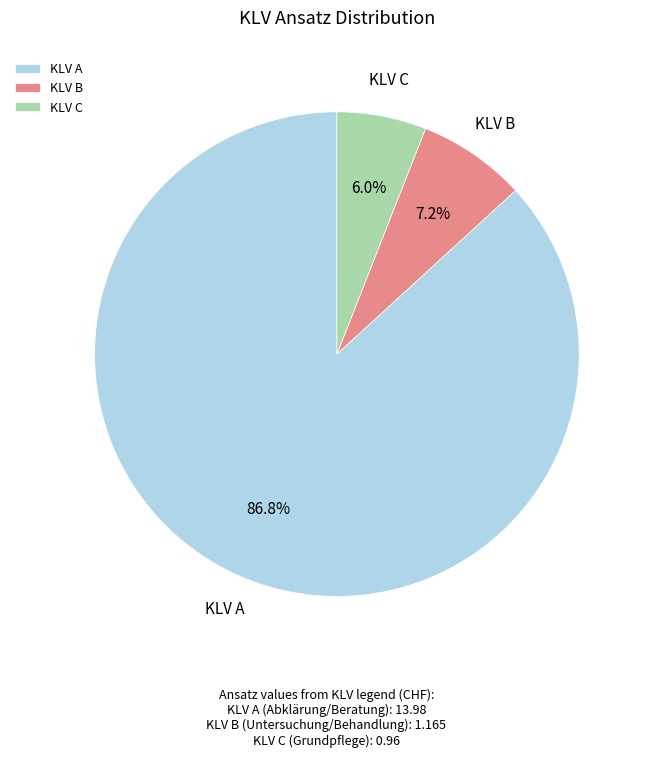

How many slices are in this pie chart?

3